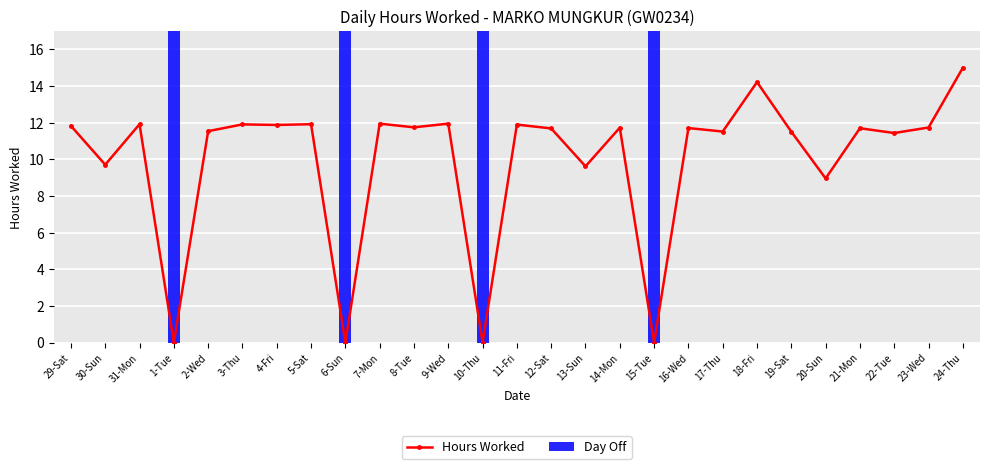

Count the number of categories in the chart.

27